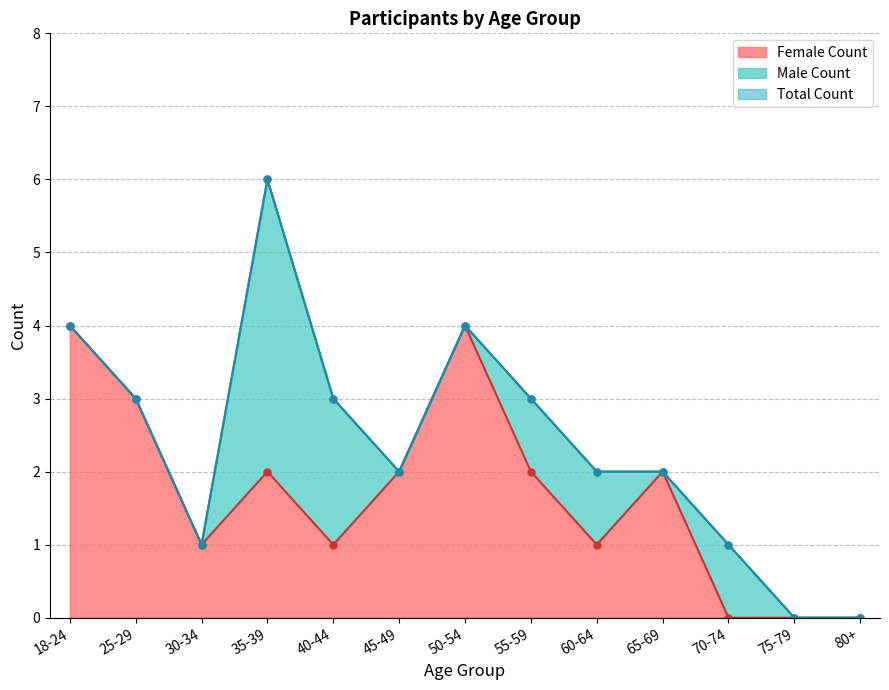

What is the maximum value for Female Count?

4